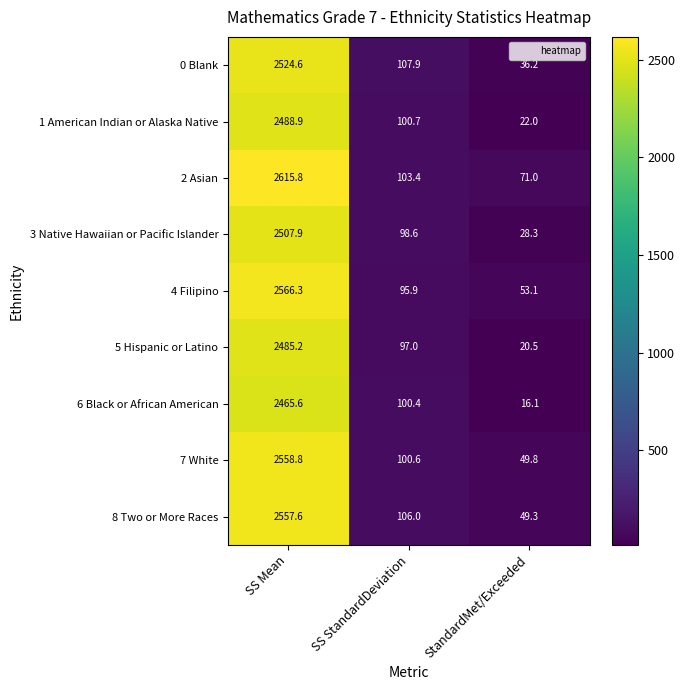

Reading left to right, what are all the values shown in this chart?

0 Blank: SS Mean=2524.6	SS StandardDeviation=107.9	StandardMet/Exceeded=36.2
1 American Indian or Alaska Native: SS Mean=2488.9	SS StandardDeviation=100.7	StandardMet/Exceeded=22.0
2 Asian: SS Mean=2615.8	SS StandardDeviation=103.4	StandardMet/Exceeded=71.0
3 Native Hawaiian or Pacific Islander: SS Mean=2507.9	SS StandardDeviation=98.6	StandardMet/Exceeded=28.3
4 Filipino: SS Mean=2566.3	SS StandardDeviation=95.9	StandardMet/Exceeded=53.1
5 Hispanic or Latino: SS Mean=2485.2	SS StandardDeviation=97.0	StandardMet/Exceeded=20.5
6 Black or African American: SS Mean=2465.6	SS StandardDeviation=100.4	StandardMet/Exceeded=16.1
7 White: SS Mean=2558.8	SS StandardDeviation=100.6	StandardMet/Exceeded=49.8
8 Two or More Races: SS Mean=2557.6	SS StandardDeviation=106.0	StandardMet/Exceeded=49.3